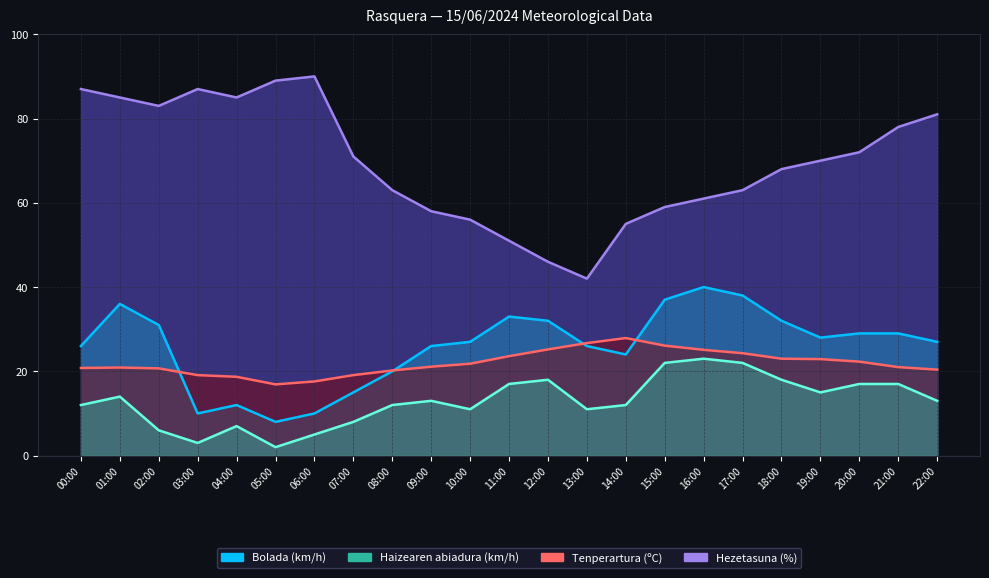

Count the number of data series in this chart.

4